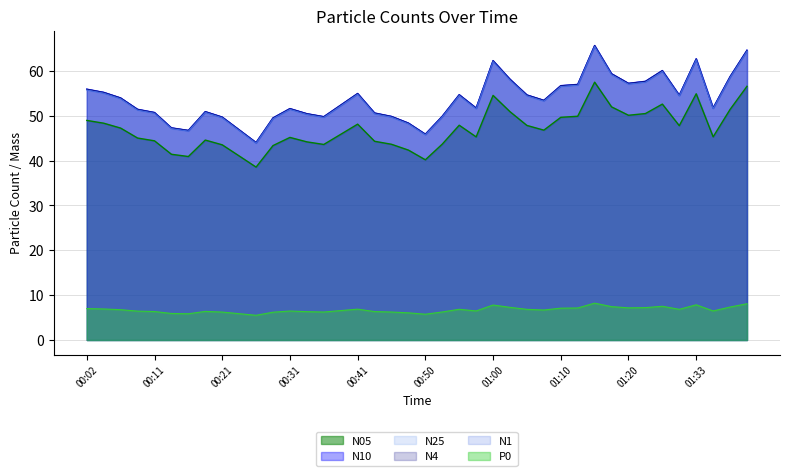

Which series has the widest spread of values?

N10